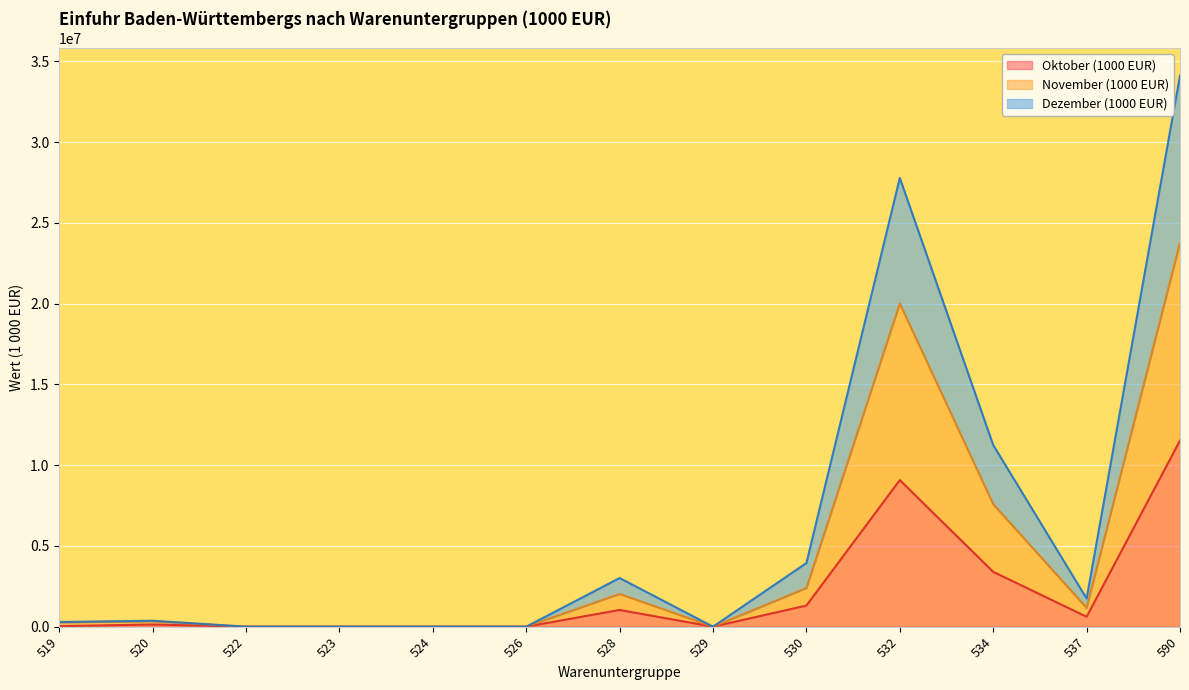

Rank the series at 529 from highest to lowest value.

Oktober (1000 EUR), November (1000 EUR), Dezember (1000 EUR)